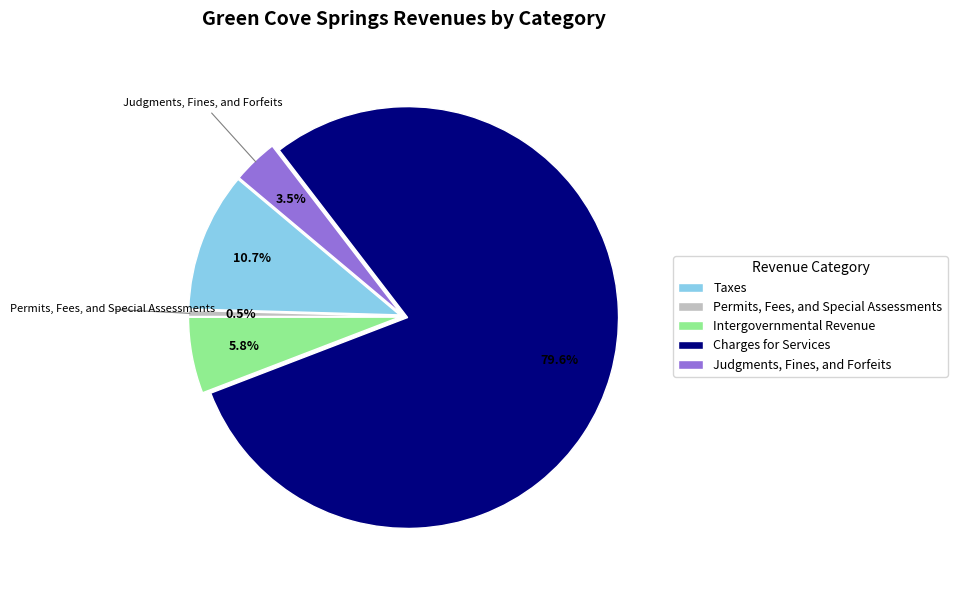

True or false: Taxes accounts for 24% of the total.

False